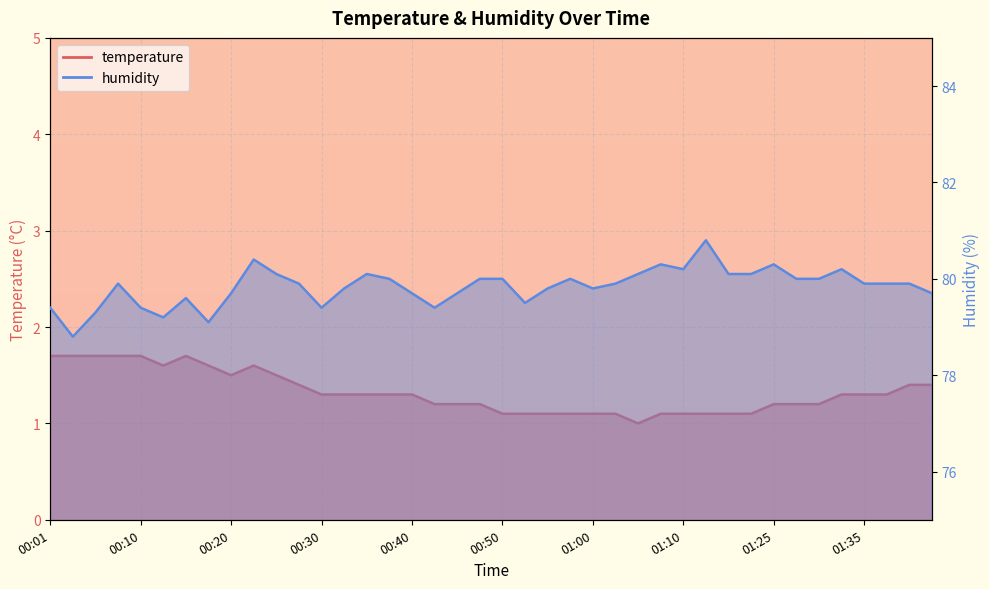

What is the difference between the humidity values at 00:18 and 00:35?

1.0